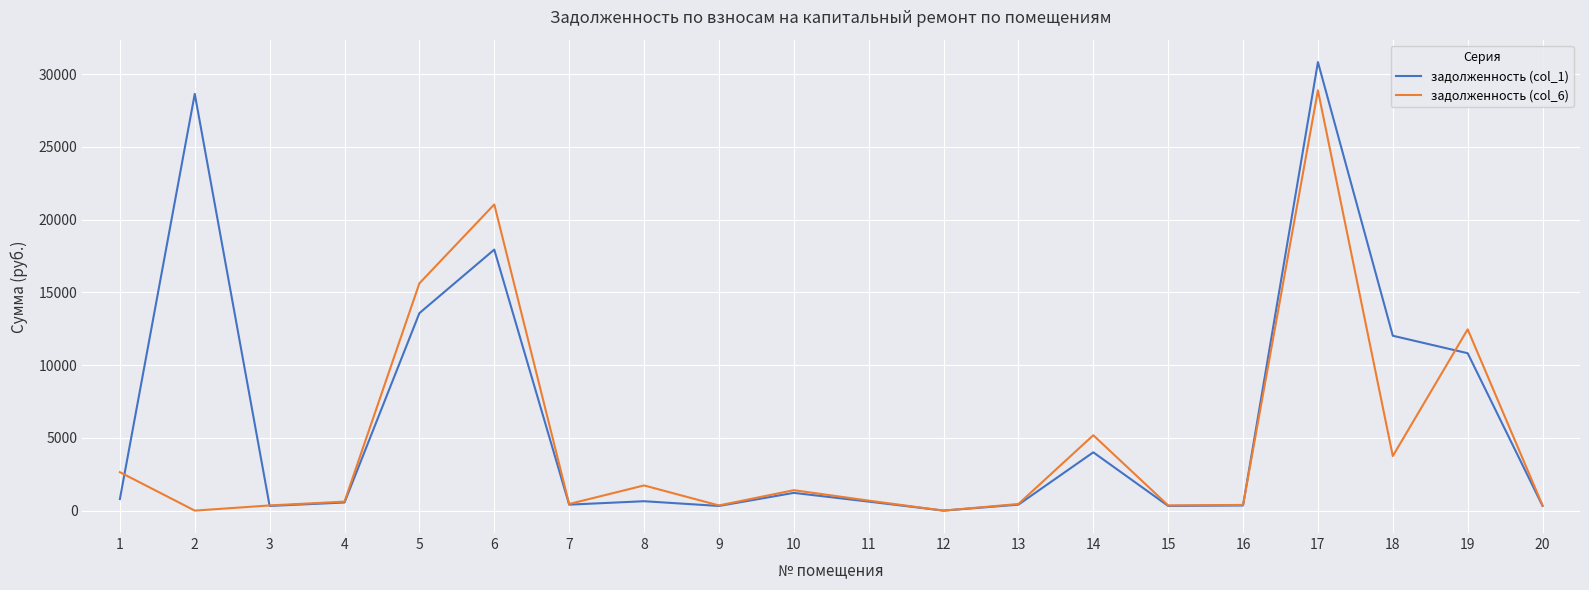

Which series has the widest spread of values?

задолженность (col_1)